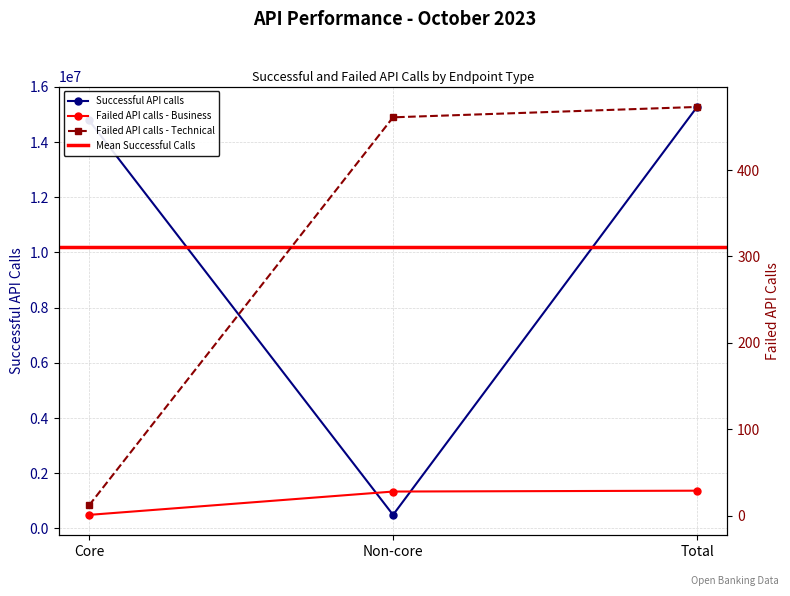

Reading right to left, list all the values displayed in this chart.

Successful API calls: Total=15274066	Non-core=488524	Core=14785542
Failed API calls - Business: Total=29	Non-core=28	Core=1
Failed API calls - Technical: Total=473	Non-core=461	Core=12